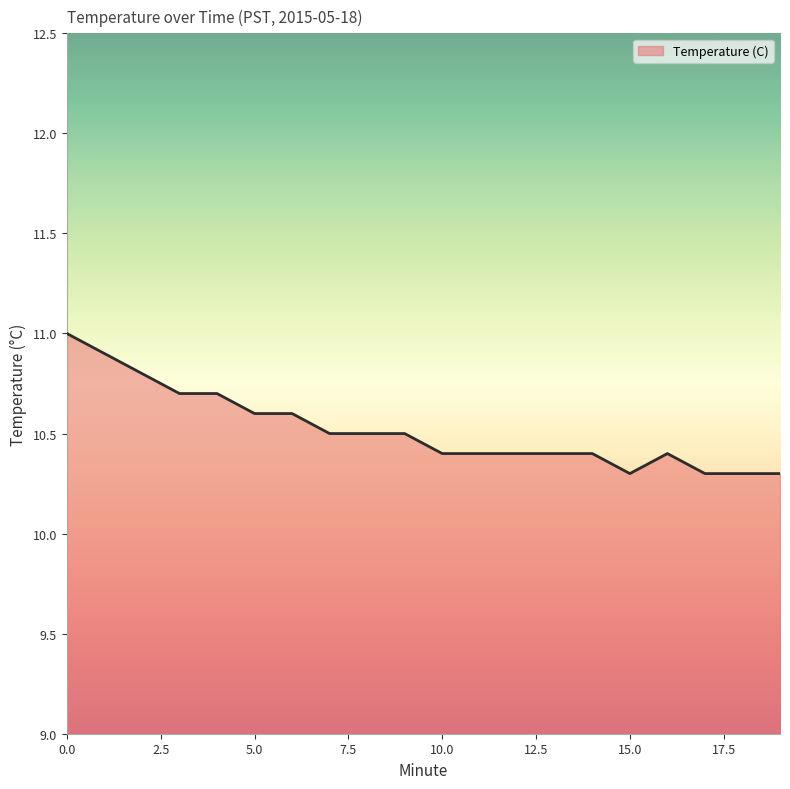

What is the greatest value displayed?

11.0